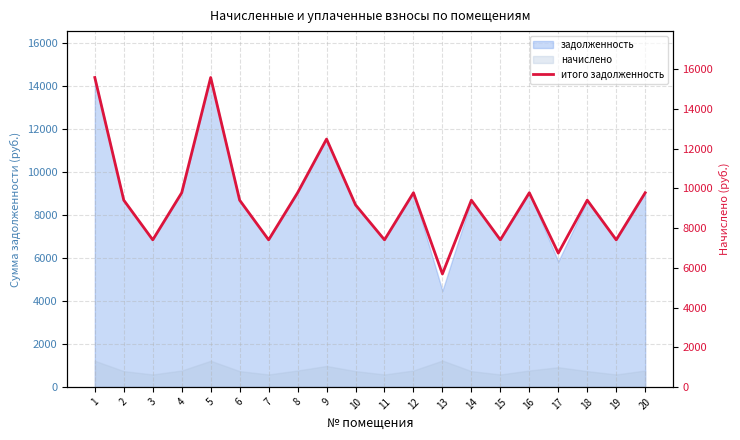

Between 13 and 16, which is larger?

16